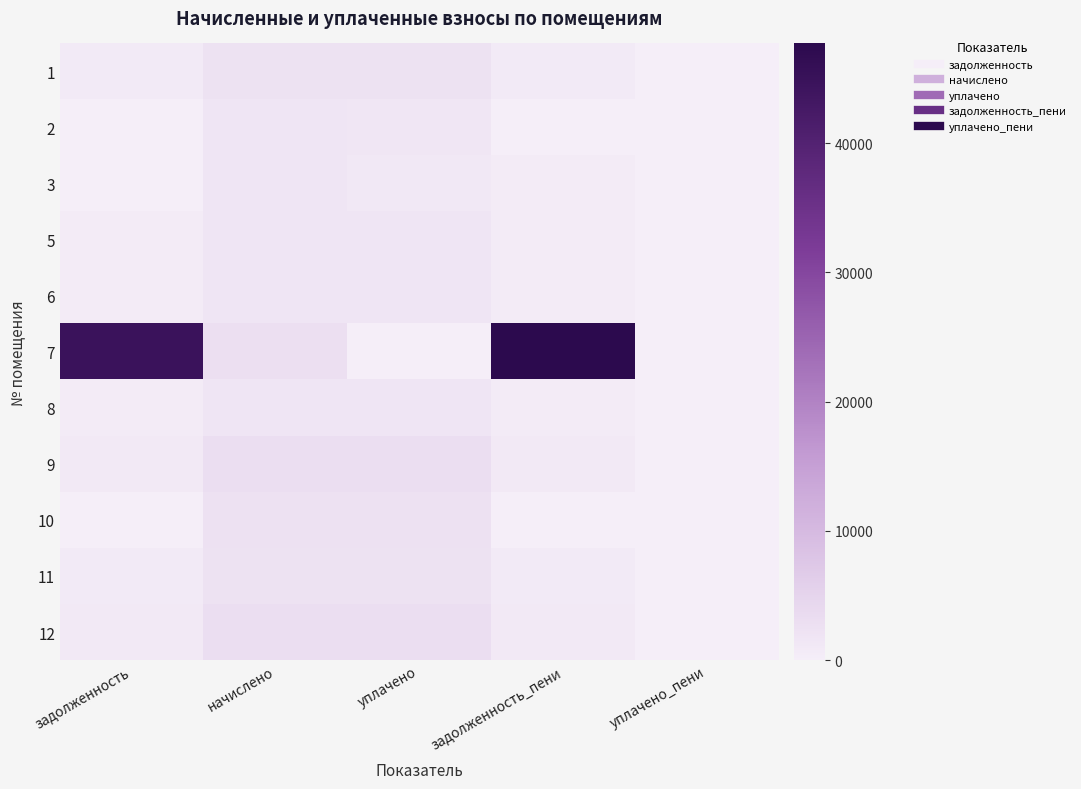

Reading left to right, list all the values displayed in this chart.

1: задолженность=789.4	начислено=2368.2	уплачено=2368.2	задолженность_пени=789.4	уплачено_пени=0.0
2: задолженность=0.0	начислено=1719.4	уплачено=1493.3	задолженность_пени=29.1	уплачено_пени=0.0
3: задолженность=0.0	начислено=1781.7	уплачено=1187.8	задолженность_пени=593.9	уплачено_пени=0.0
5: задолженность=571.9	начислено=1715.7	уплачено=1715.7	задолженность_пени=571.9	уплачено_пени=0.0
6: задолженность=603.7	начислено=1811.0	уплачено=1811.0	задолженность_пени=603.7	уплачено_пени=0.0
7: задолженность=44769.6	начислено=2932.8	уплачено=0.0	задолженность_пени=47702.4	уплачено_пени=0.0
8: задолженность=615.9	начислено=1847.7	уплачено=1847.7	задолженность_пени=615.9	уплачено_пени=0.0
9: задолженность=999.6	начислено=2998.8	уплачено=2998.8	задолженность_пени=999.6	уплачено_пени=0.0
10: задолженность=0.0	начислено=2463.5	уплачено=2463.5	задолженность_пени=0.0	уплачено_пени=0.0
11: задолженность=779.6	начислено=2338.9	уплачено=2338.9	задолженность_пени=779.6	уплачено_пени=0.0
12: задолженность=1008.1	начислено=3024.4	уплачено=3024.4	задолженность_пени=1008.1	уплачено_пени=0.0